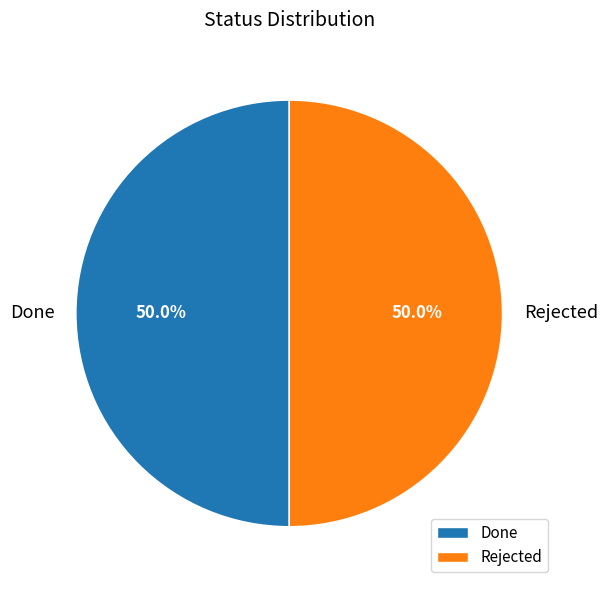

What is the ratio of the value at Rejected to the value at Done?

1.0